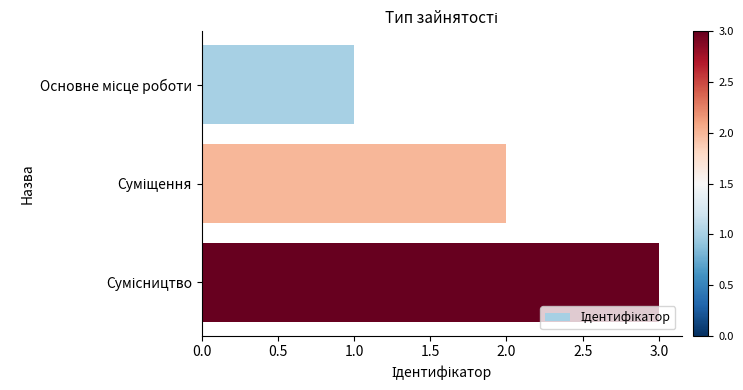

What is the sum of all values?

6